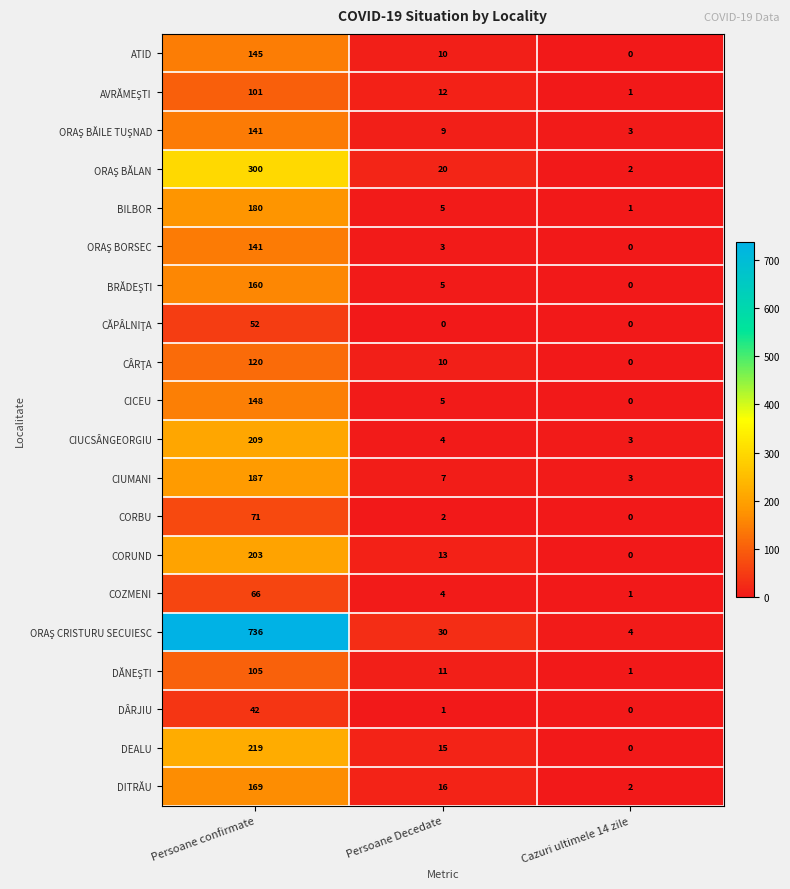

At which label does DÂRJIU first exceed 1?

Persoane confirmate